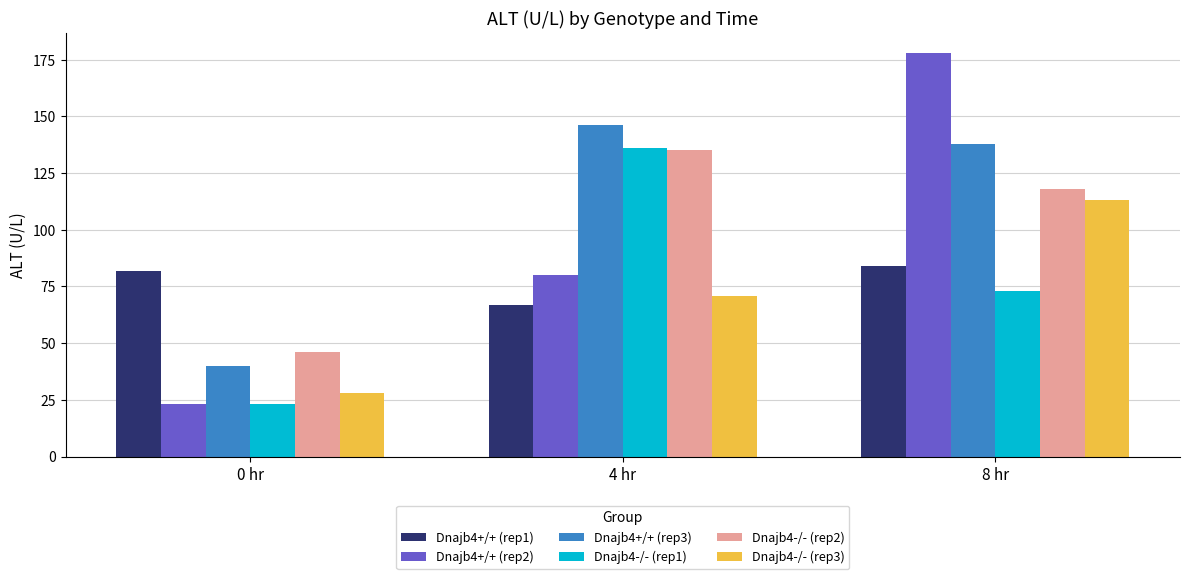

What is the difference between the second highest and minimum values in the Dnajb4-/- (rep2) series?

72